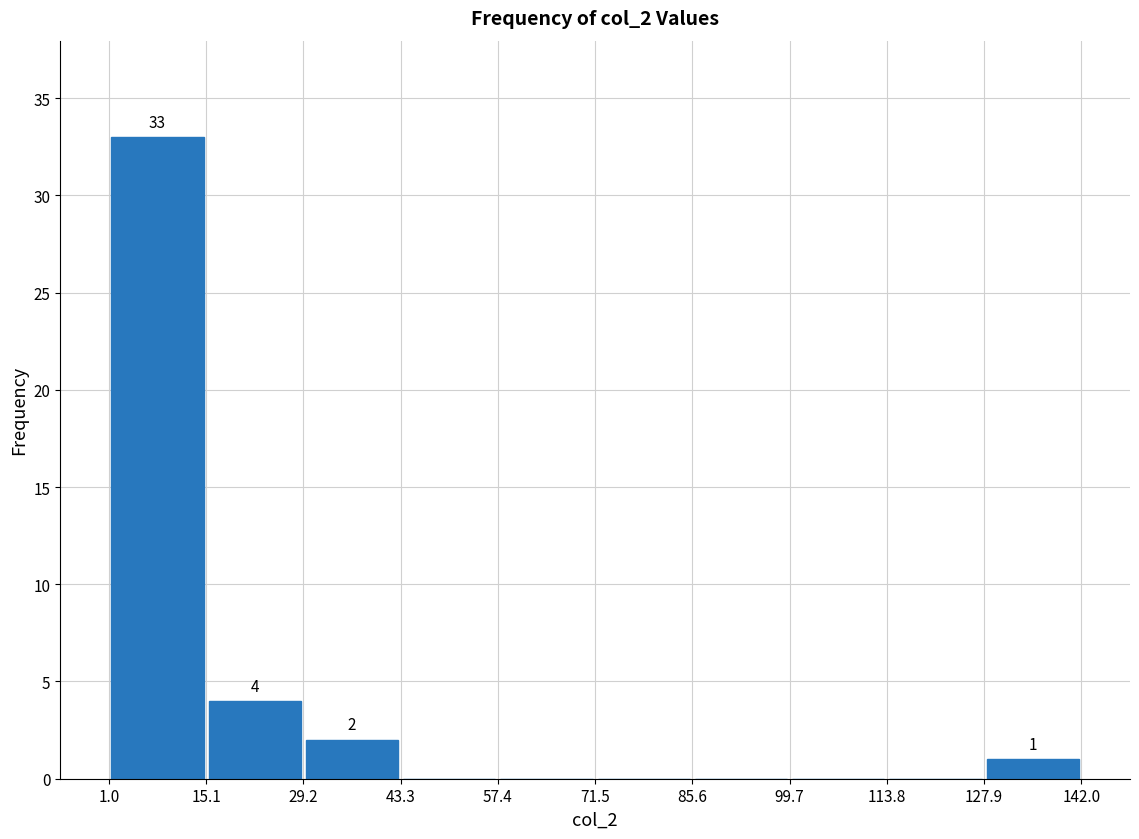

Over which range of the x-axis is the bar tallest?

1.0 to 15.1